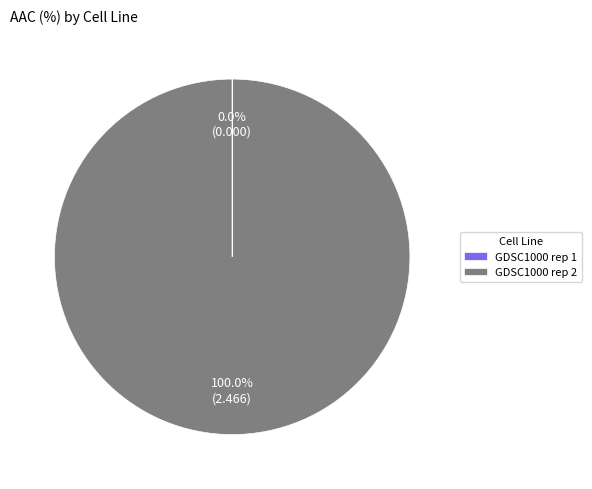

What is the largest slice in the pie chart?

GDSC1000 rep 2